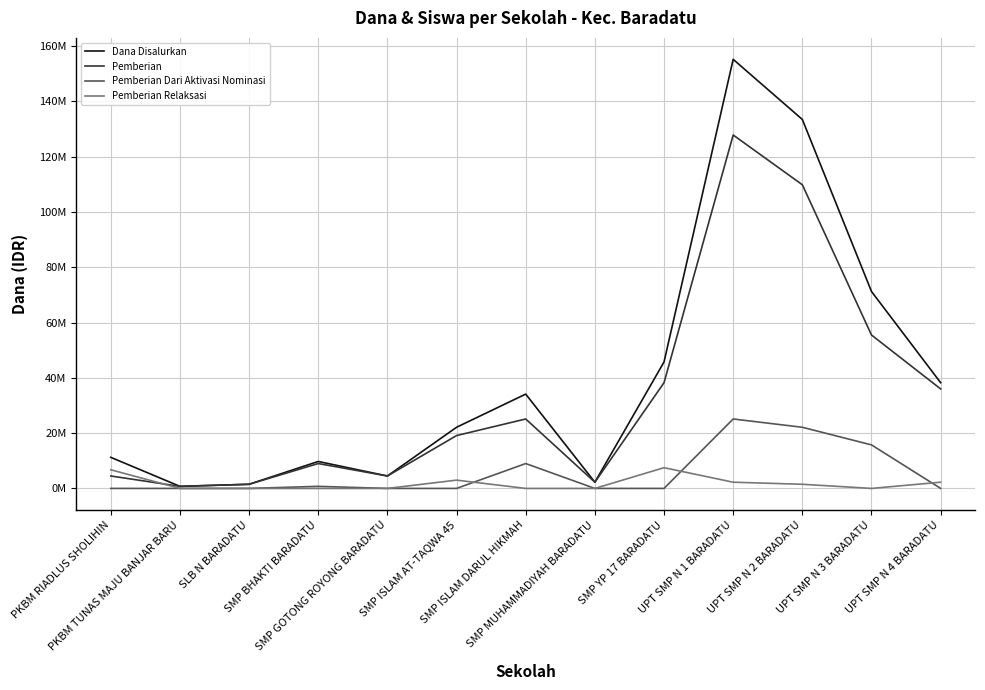

True or false: Pemberian Relaksasi and Dana Disalurkan intersect in this chart.

False